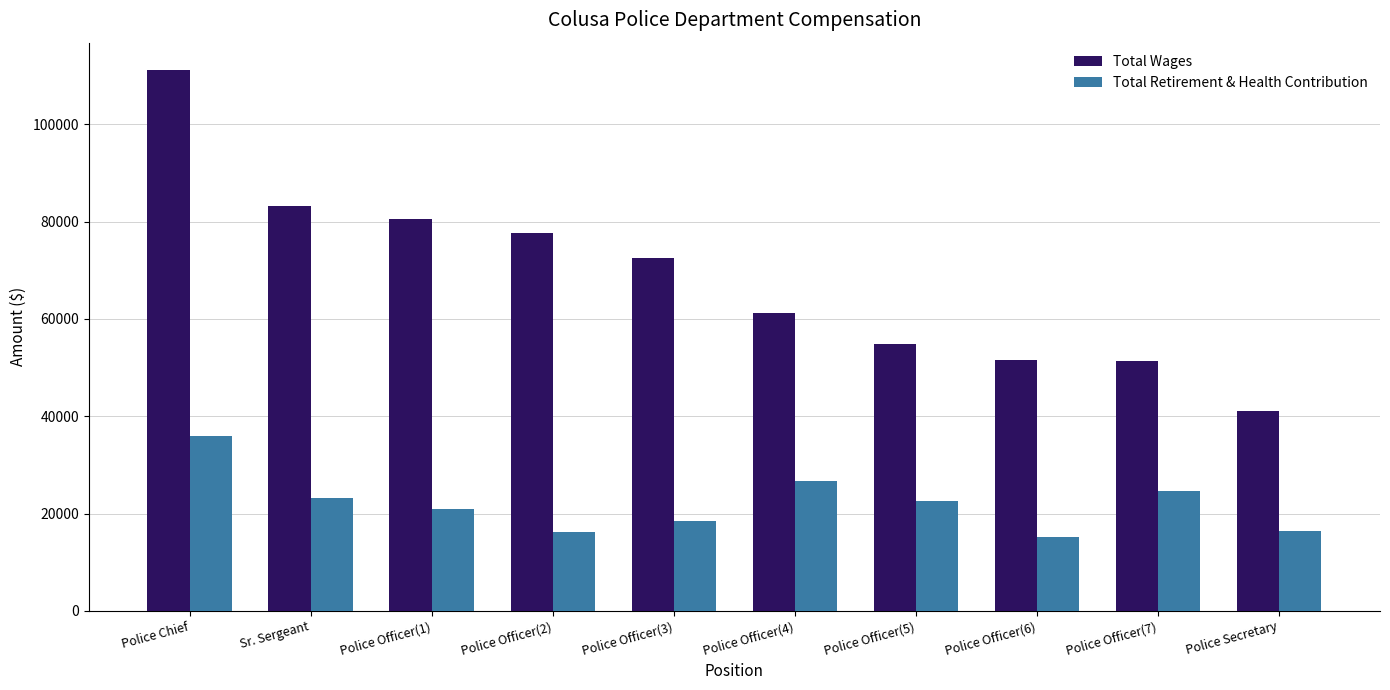

What is the label of the 8th bar from the left?

Police Officer(6)